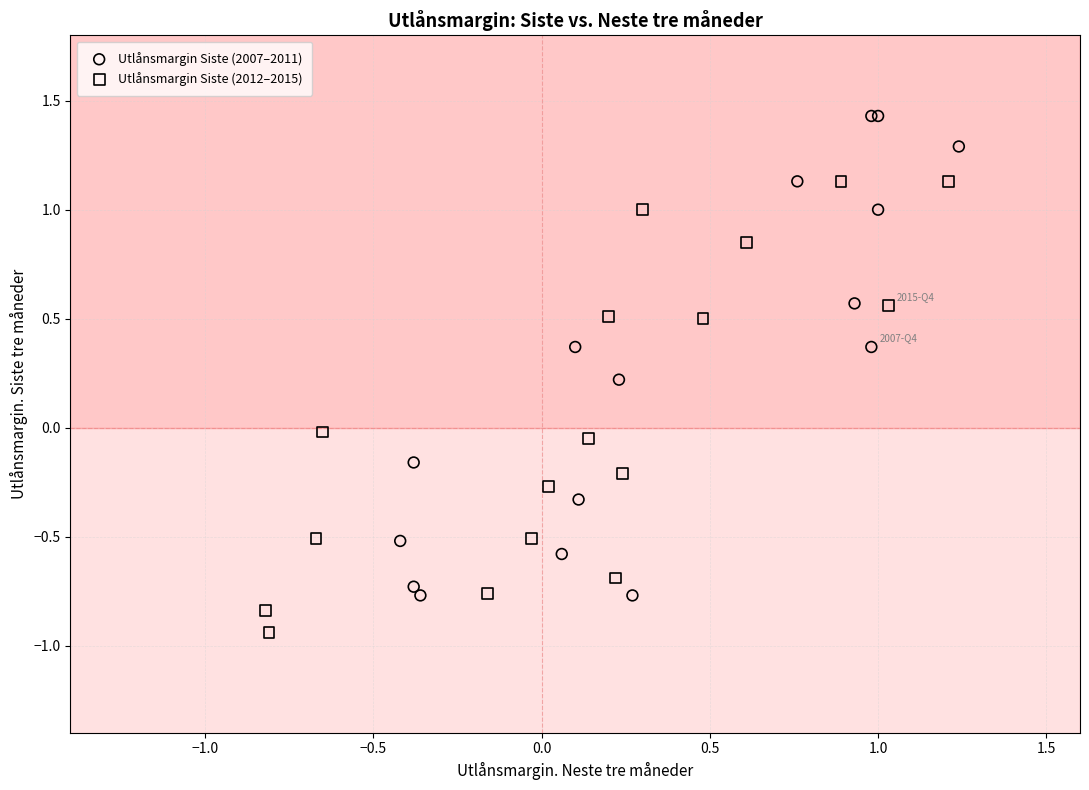

Which series contains the lowest Y value?

Utlånsmargin Siste (2012–2015)